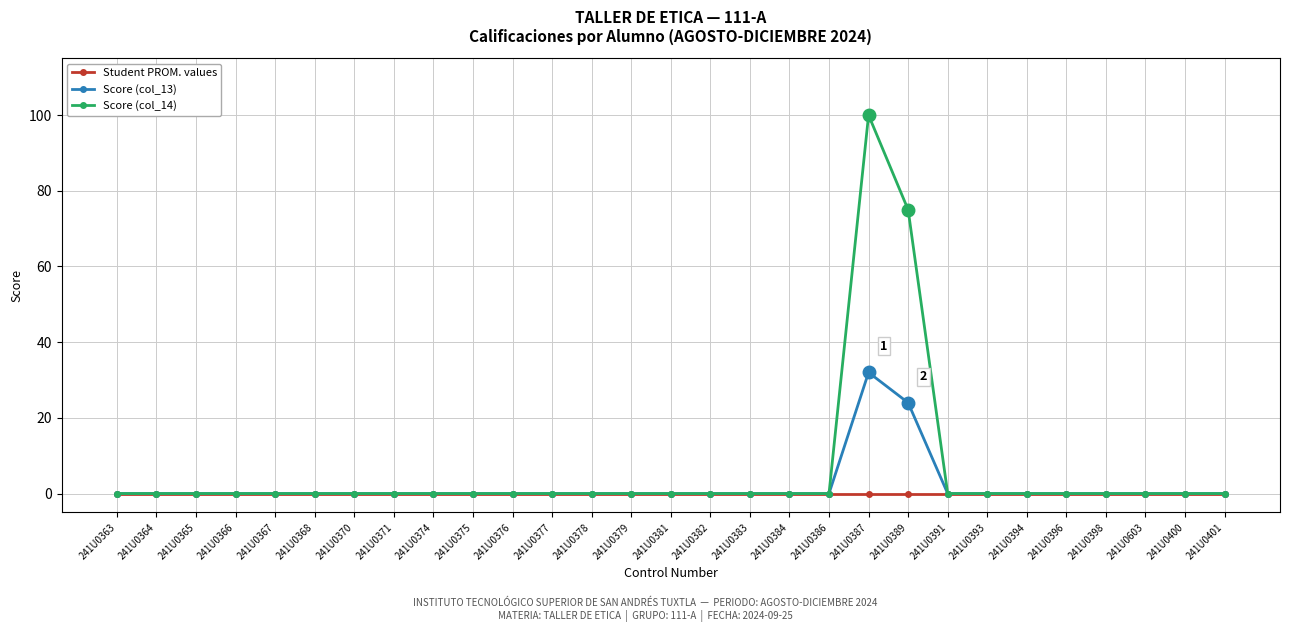

Reading left to right, what are all the values shown in this chart?

Student PROM. values: 0	0	0	0	0	0	0	0	0	0	0	0	0	0	0	0	0	0	0	0	0	0	0	0	0	0	0	0	0
Score (col_13): 0	0	0	0	0	0	0	0	0	0	0	0	0	0	0	0	0	0	0	32	24	0	0	0	0	0	0	0	0
Score (col_14): 0	0	0	0	0	0	0	0	0	0	0	0	0	0	0	0	0	0	0	100	75	0	0	0	0	0	0	0	0